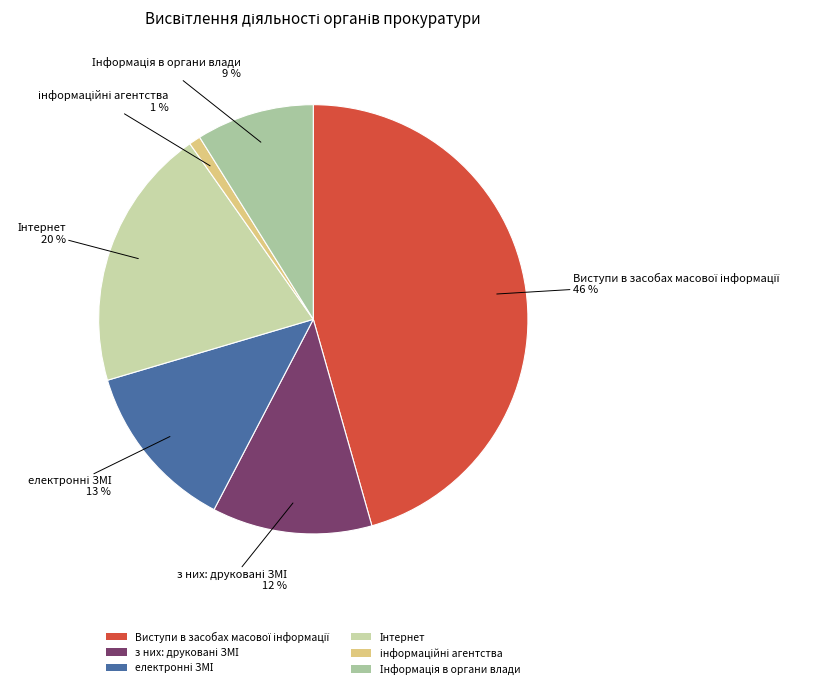

To the nearest percent, what is the difference between the largest and smallest slice percentages?

45%